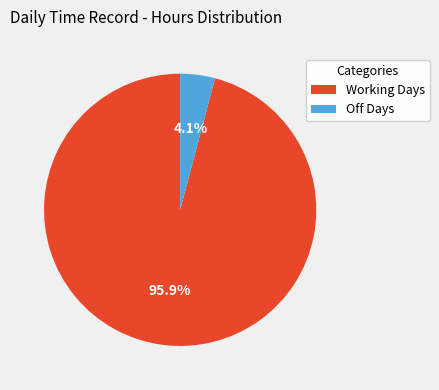

How much of the chart is everything except Off Days?

95.9%